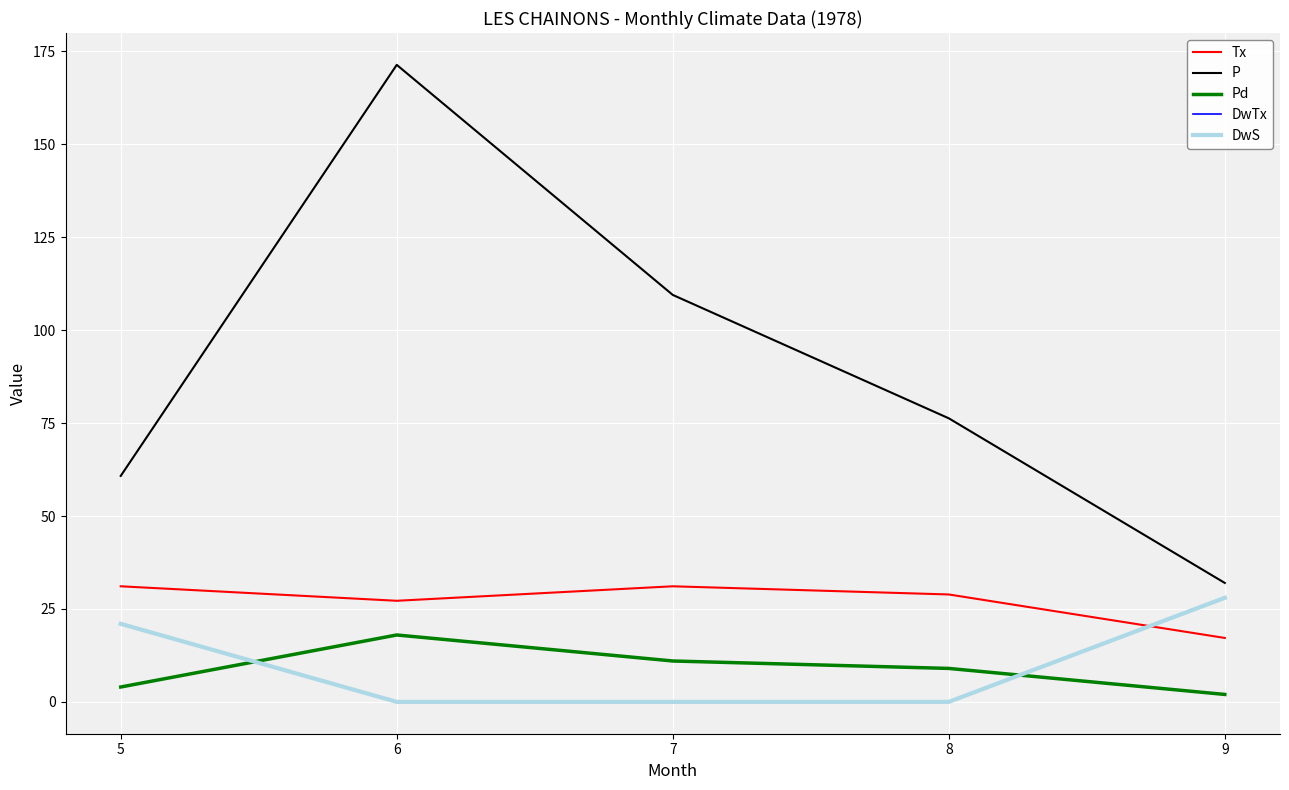

Is this an area chart (filled region under the line)?

No